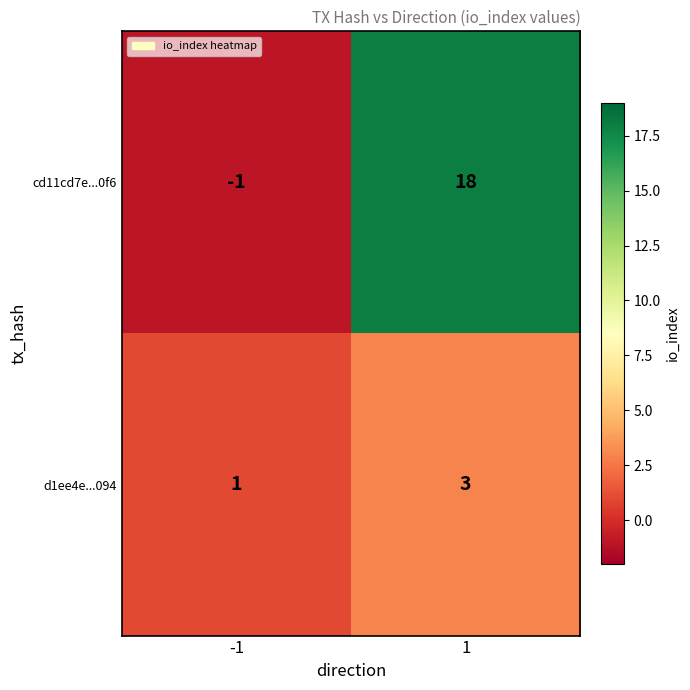

What is the difference between the cd11cd7e...0f6 values at -1 and 1?

19